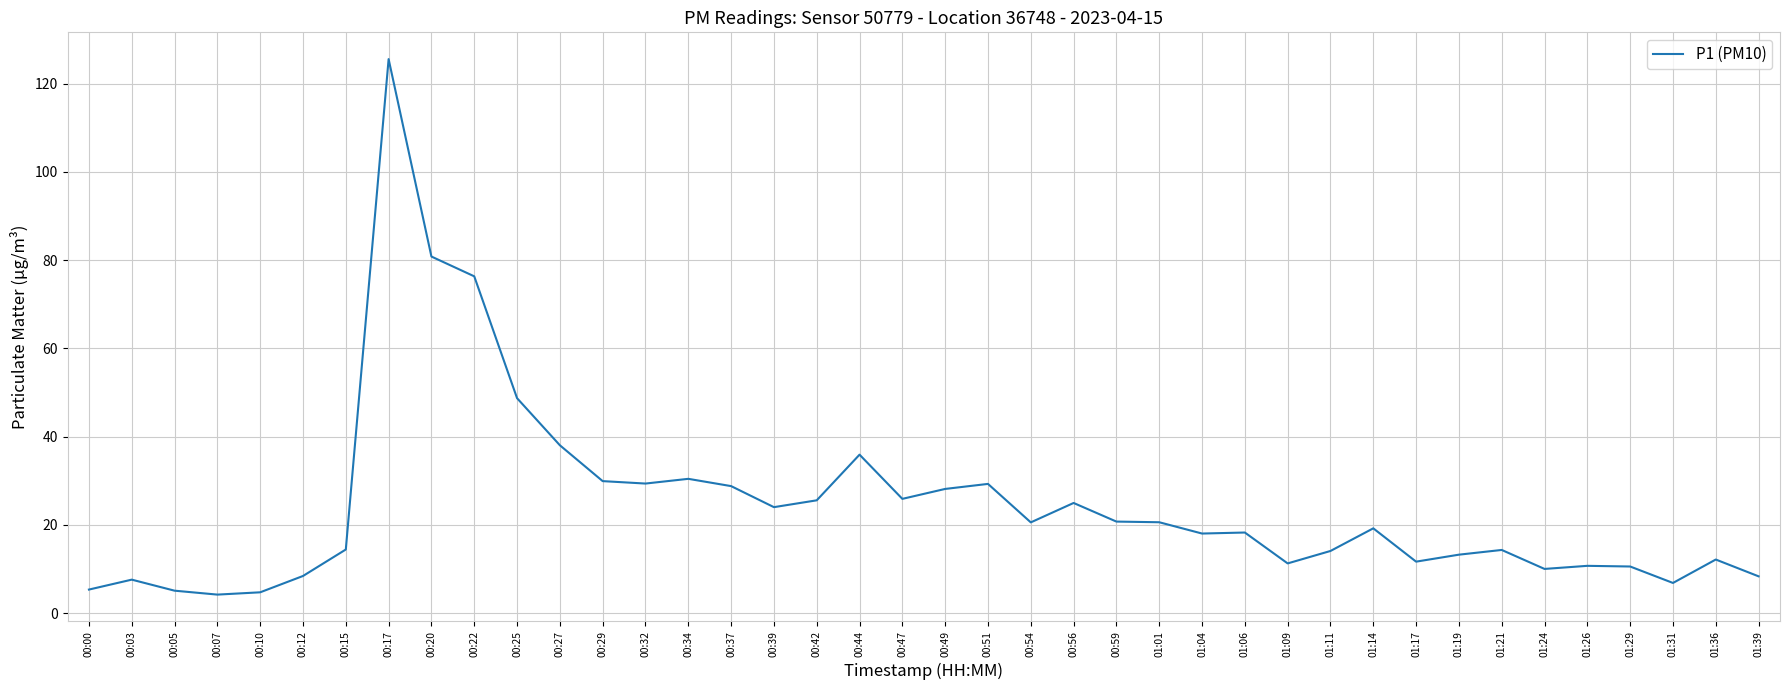

What position from the right is 00:54?

18